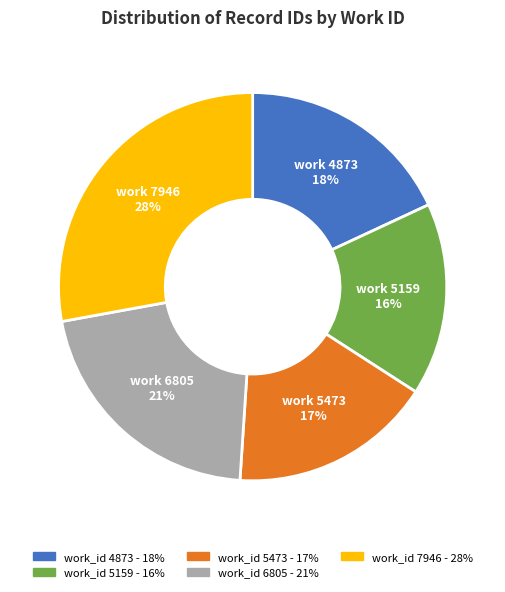

To the nearest percent, what is the average slice percentage?

20%